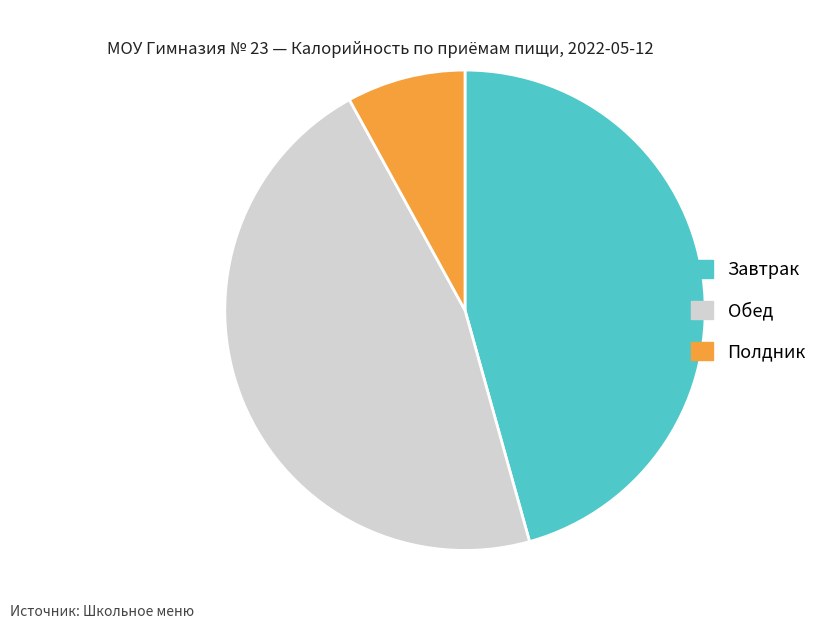

Which slice is the smallest?

Полдник